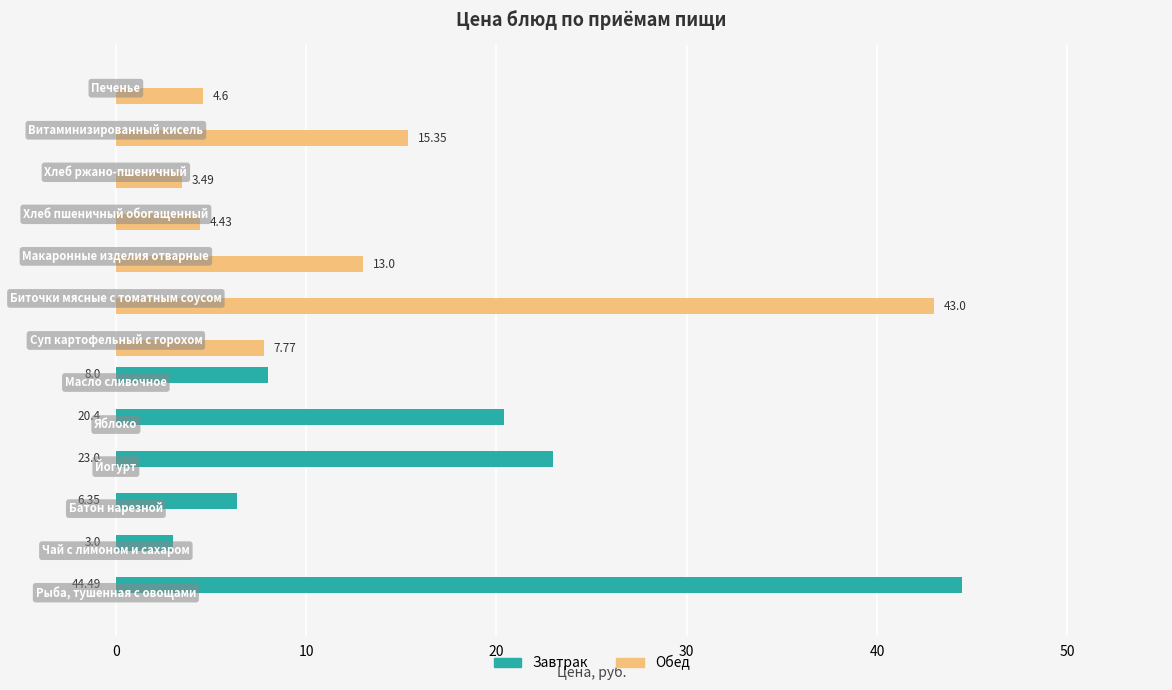

What are all the series names shown in the legend?

Завтрак, Обед